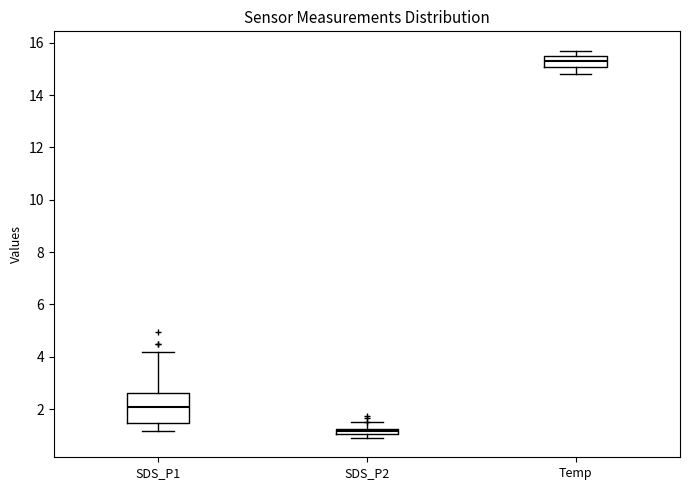

Where does the upper whisker of the box for SDS_P2 end on the y-axis? The values are not printed on the chart, so give them approximately, as read against the axis.

1.6